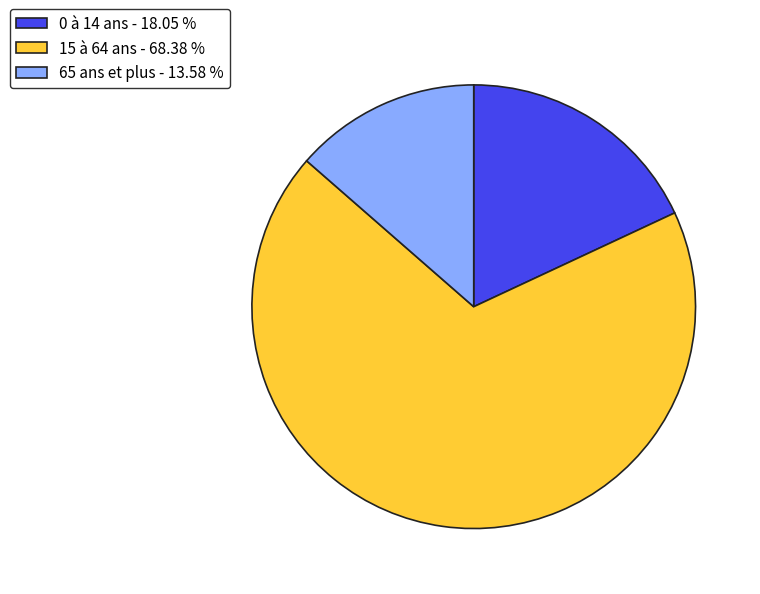

Is 15 à 64 ans - 68.38 % the majority of the pie?

Yes